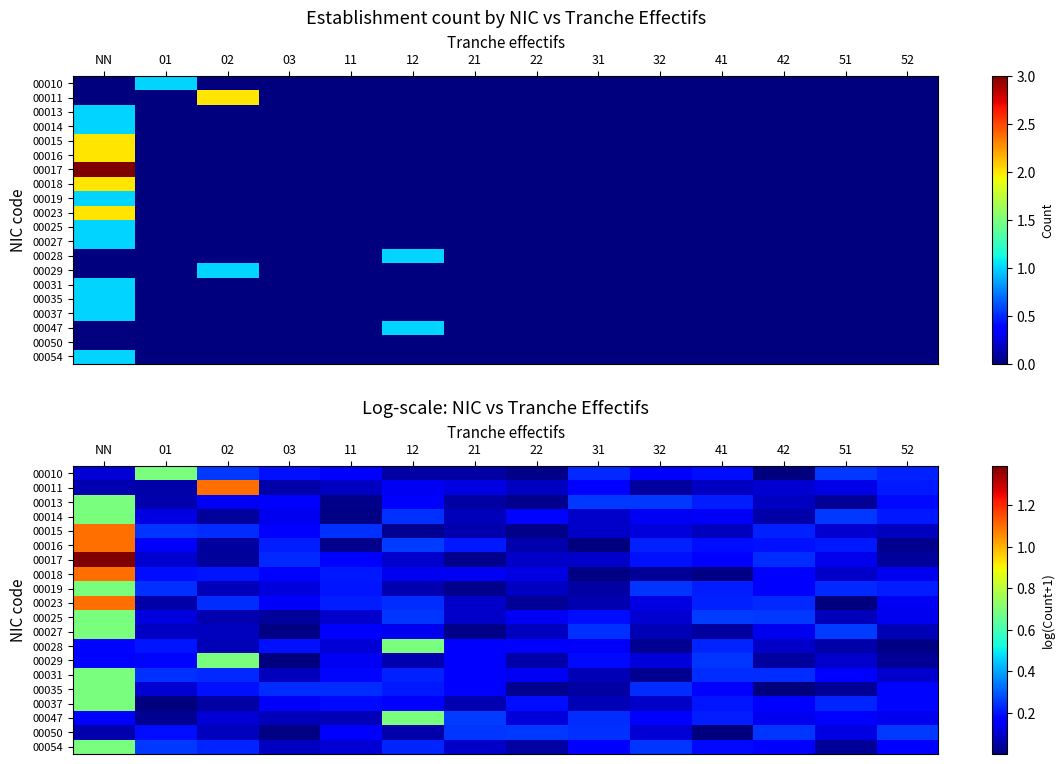

What is the difference between the maximum and second lowest values in the 00037 series?

0.6